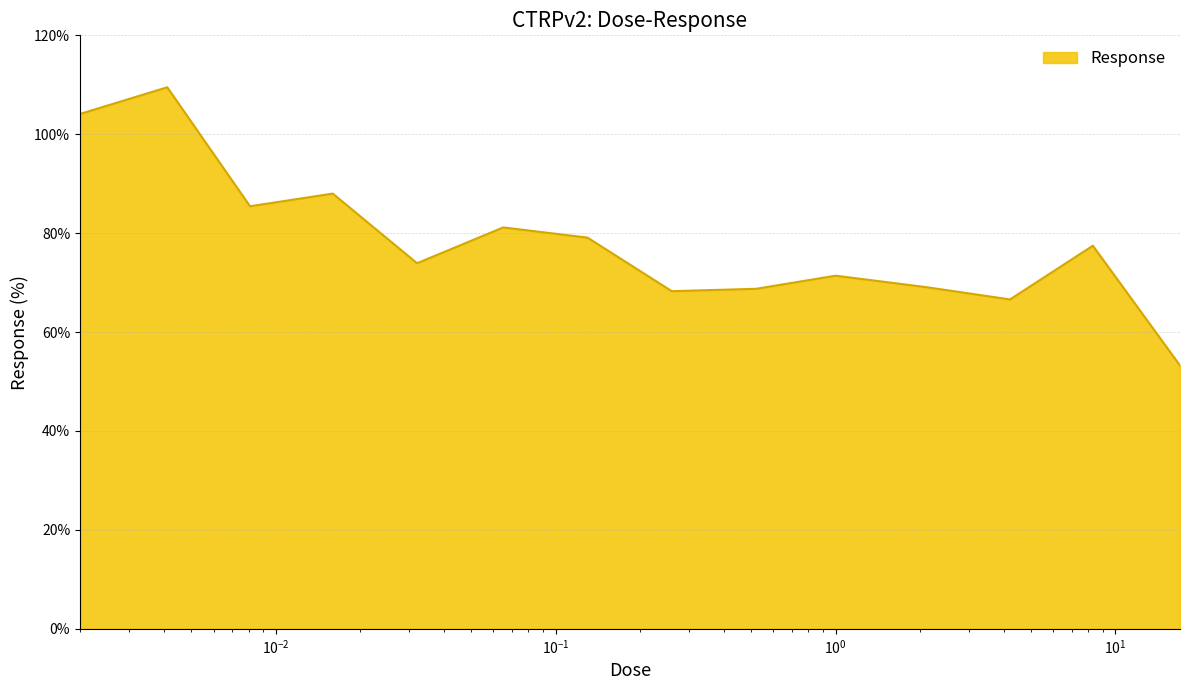

What is the maximum value shown in the chart?

109.5